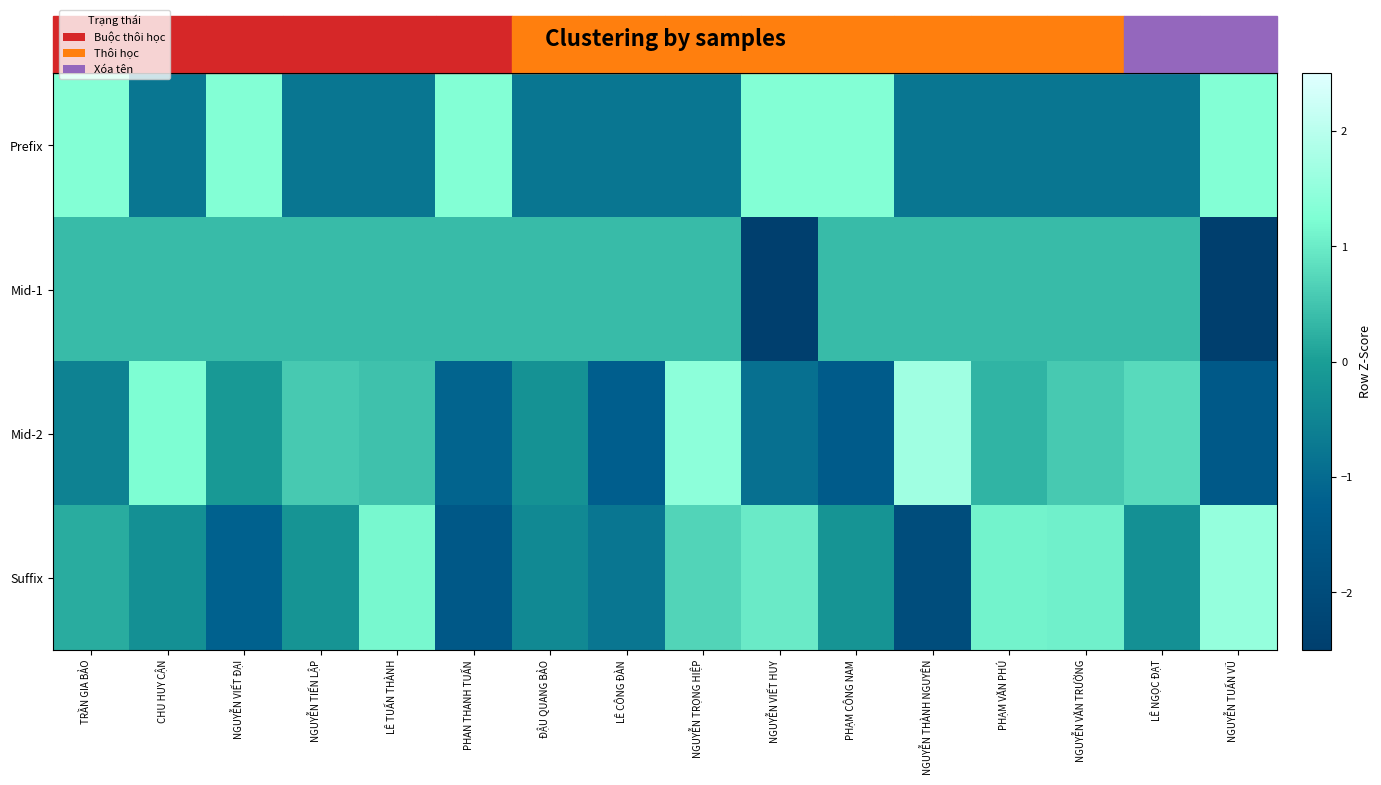

Reading left to right, extract all data points from this chart.

Prefix: TRẦN GIA BẢO=1.3	CHU HUY CẬN=-0.8	NGUYỄN VIẾT ĐẠI=1.3	NGUYỄN TIẾN LẬP=-0.8	LÊ TUẤN THÀNH=-0.8	PHAN THANH TUẤN=1.3	ĐẬU QUANG BẢO=-0.8	LÊ CÔNG ĐÀN=-0.8	NGUYỄN TRỌNG HIỆP=-0.8	NGUYỄN VIẾT HUY=1.3	PHẠM CÔNG NAM=1.3	NGUYỄN THÀNH NGUYÊN=-0.8	PHẠM VĂN PHÚ=-0.8	NGUYỄN VĂN TRƯỜNG=-0.8	LÊ NGỌC ĐẠT=-0.8	NGUYỄN TUẤN VŨ=1.3
Mid-1: TRẦN GIA BẢO=0.4	CHU HUY CẬN=0.4	NGUYỄN VIẾT ĐẠI=0.4	NGUYỄN TIẾN LẬP=0.4	LÊ TUẤN THÀNH=0.4	PHAN THANH TUẤN=0.4	ĐẬU QUANG BẢO=0.4	LÊ CÔNG ĐÀN=0.4	NGUYỄN TRỌNG HIỆP=0.4	NGUYỄN VIẾT HUY=-2.6	PHẠM CÔNG NAM=0.4	NGUYỄN THÀNH NGUYÊN=0.4	PHẠM VĂN PHÚ=0.4	NGUYỄN VĂN TRƯỜNG=0.4	LÊ NGỌC ĐẠT=0.4	NGUYỄN TUẤN VŨ=-2.6
Mid-2: TRẦN GIA BẢO=-0.5	CHU HUY CẬN=1.2	NGUYỄN VIẾT ĐẠI=-0.1	NGUYỄN TIẾN LẬP=0.6	LÊ TUẤN THÀNH=0.5	PHAN THANH TUẤN=-1.1	ĐẬU QUANG BẢO=-0.2	LÊ CÔNG ĐÀN=-1.3	NGUYỄN TRỌNG HIỆP=1.4	NGUYỄN VIẾT HUY=-0.9	PHẠM CÔNG NAM=-1.4	NGUYỄN THÀNH NGUYÊN=1.7	PHẠM VĂN PHÚ=0.3	NGUYỄN VĂN TRƯỜNG=0.6	LÊ NGỌC ĐẠT=0.8	NGUYỄN TUẤN VŨ=-1.4
Suffix: TRẦN GIA BẢO=0.2	CHU HUY CẬN=-0.3	NGUYỄN VIẾT ĐẠI=-1.2	NGUYỄN TIẾN LẬP=-0.2	LÊ TUẤN THÀNH=1.2	PHAN THANH TUẤN=-1.5	ĐẬU QUANG BẢO=-0.4	LÊ CÔNG ĐÀN=-0.8	NGUYỄN TRỌNG HIỆP=0.7	NGUYỄN VIẾT HUY=1.0	PHẠM CÔNG NAM=-0.2	NGUYỄN THÀNH NGUYÊN=-1.9	PHẠM VĂN PHÚ=1.1	NGUYỄN VĂN TRƯỜNG=1.1	LÊ NGỌC ĐẠT=-0.3	NGUYỄN TUẤN VŨ=1.5